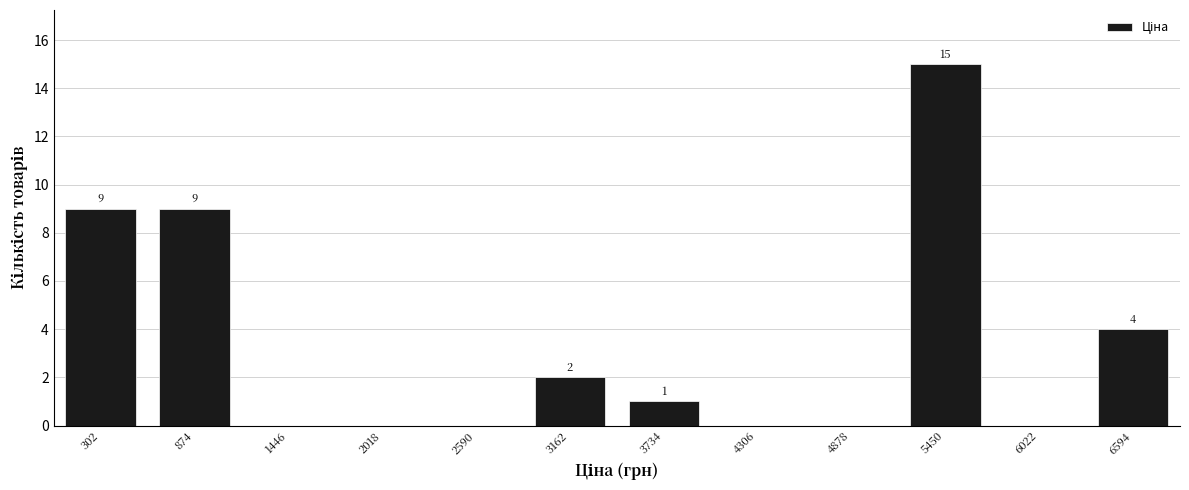

Reading left to right, what are all the values shown in this chart?

302=9	874=9	1446=0	2018=0	2590=0	3162=2	3734=1	4306=0	4878=0	5450=15	6022=0	6594=4